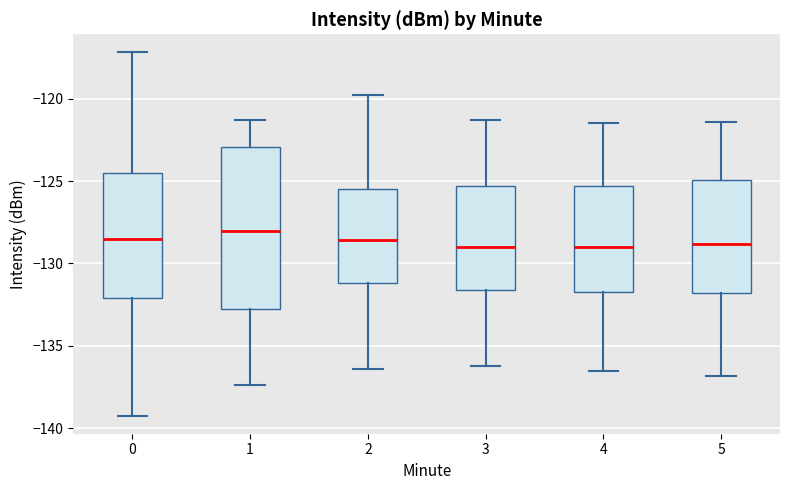

Where does the lower whisker of the box at x = 4 end on the y-axis? The values are not printed on the chart, so give them approximately, as read against the axis.

-136.5